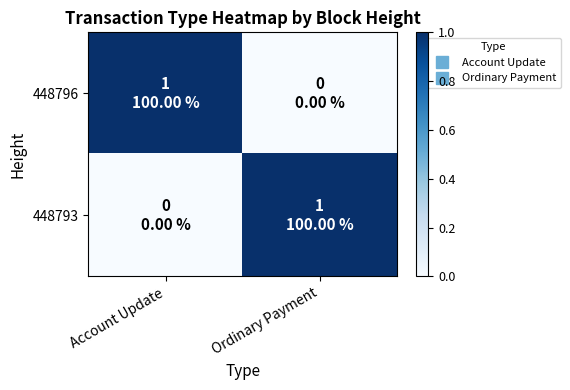

How many data points does each series have?

2